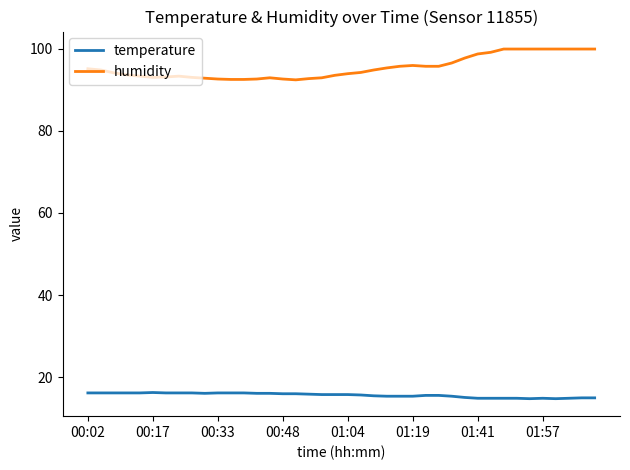

Rank the series by their average value, from highest to lowest.

humidity, temperature